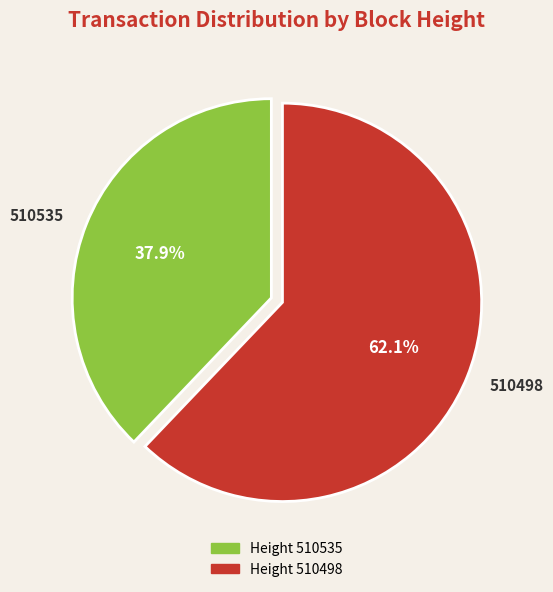

Which has a higher value, 510498 or 510535?

510498